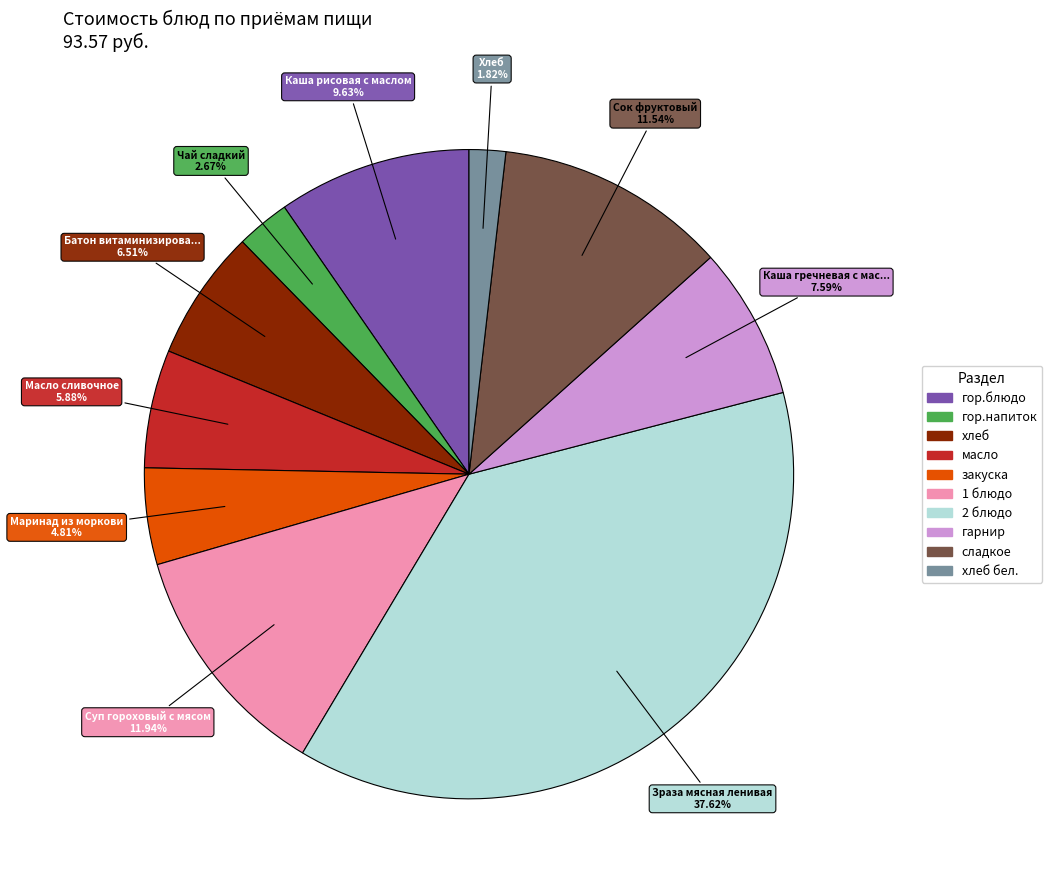

Is there a majority slice in this chart?

No